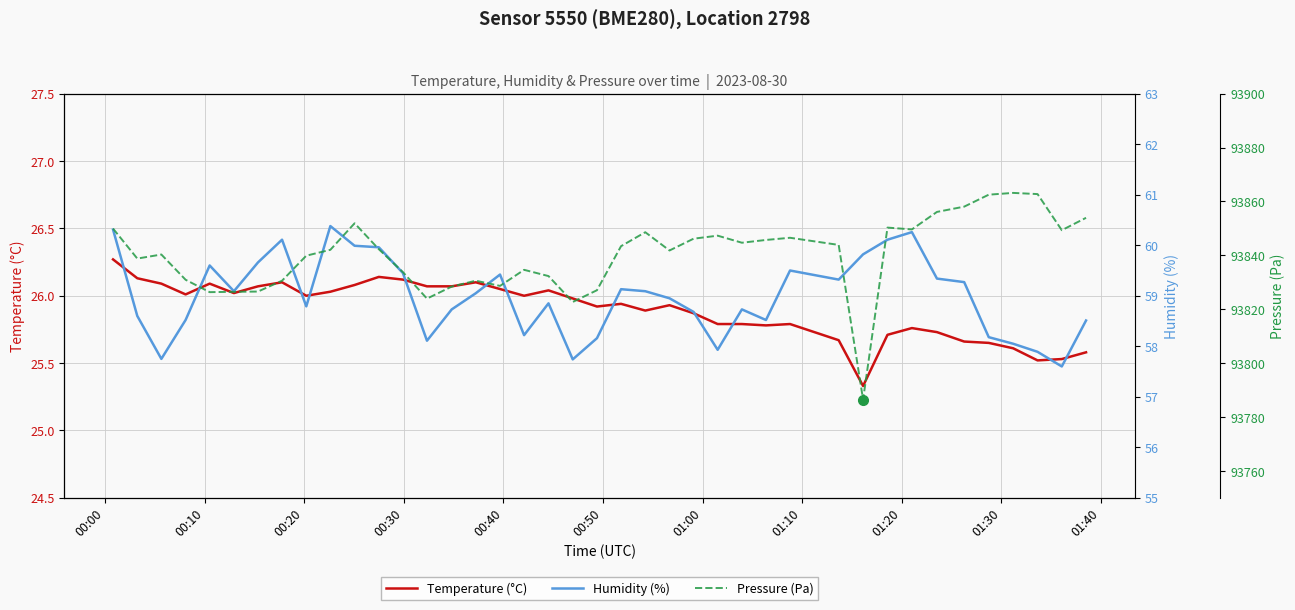

How many lines are shown in the chart?

3